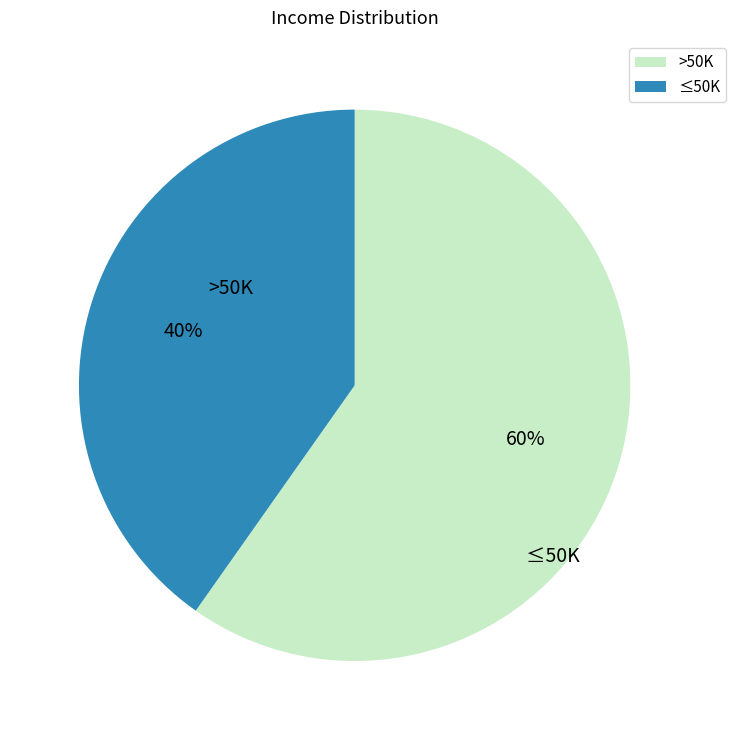

Count the number of slices in the pie.

2